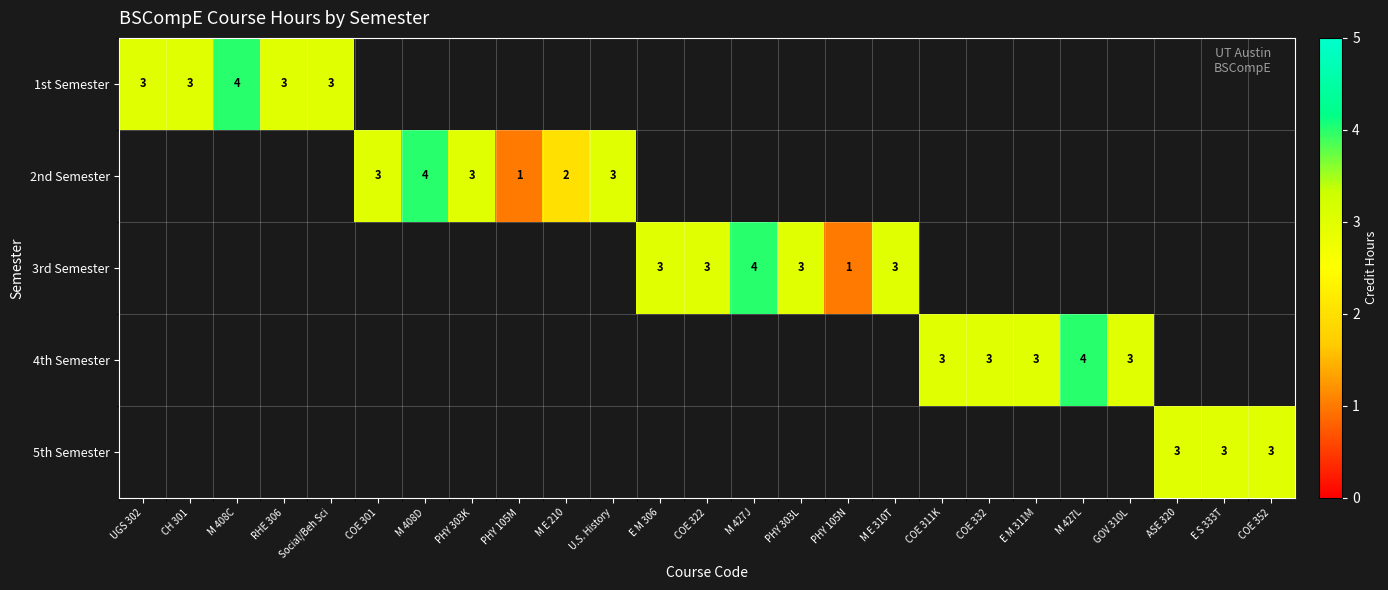

Is it true that 1st Semester equals 5 at RHE 306?

False